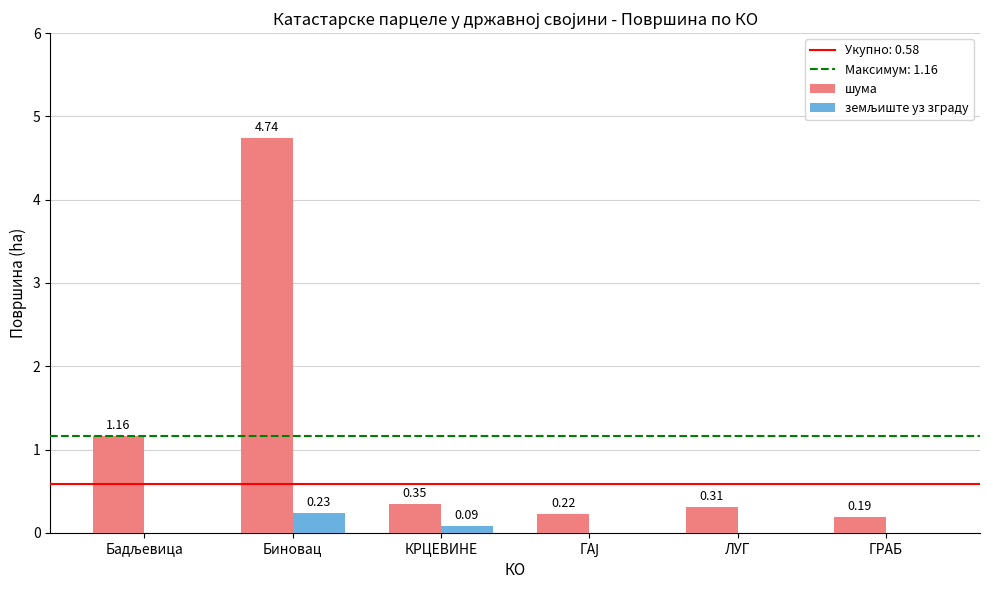

Are the bars grouped side by side (vs. stacked)?

Yes